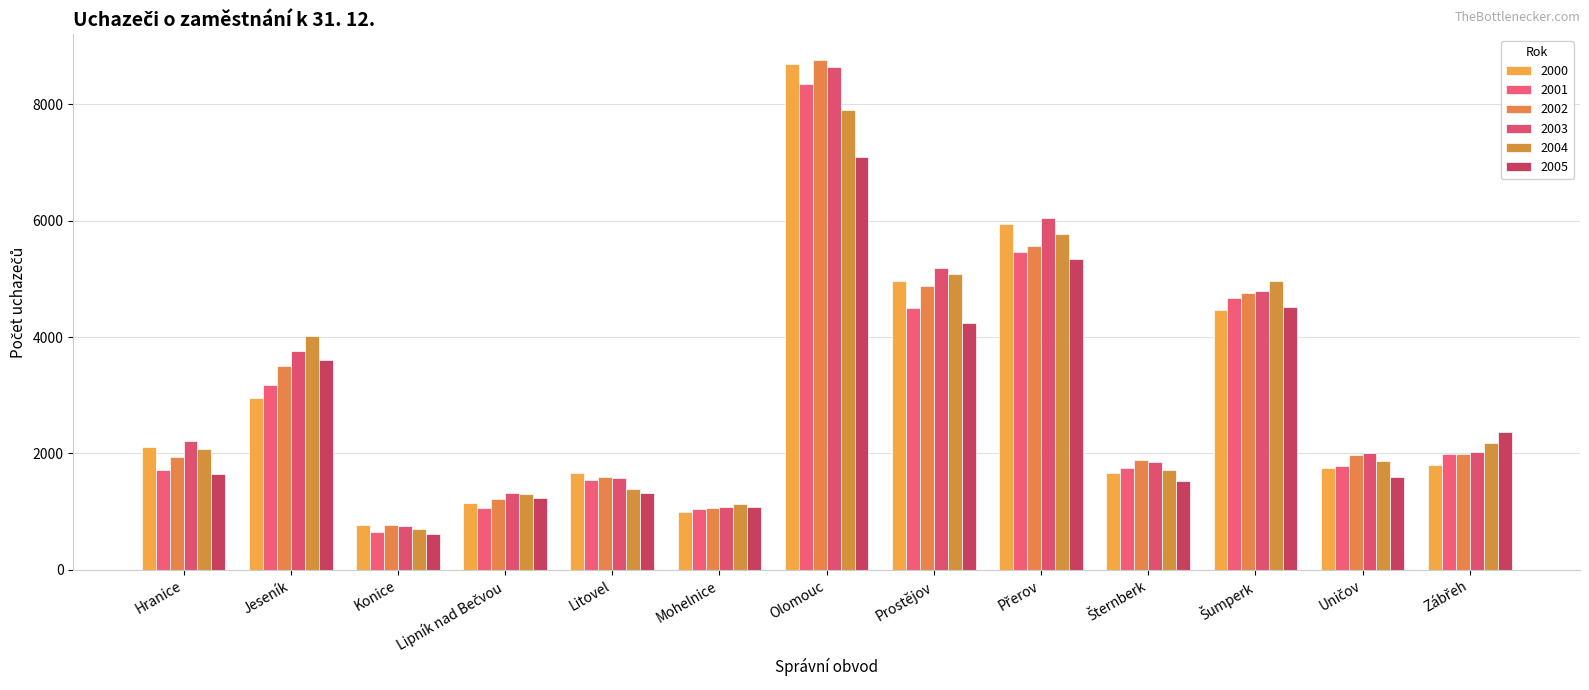

What position from the right is Šumperk?

3